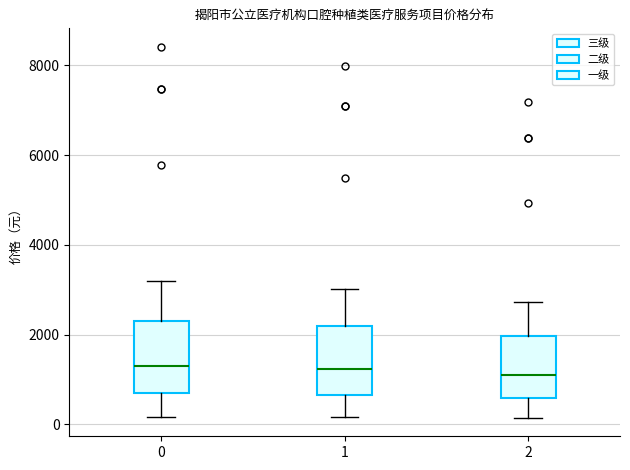

Reading left to right, read every box against the y-axis: the position of its median line, the range the box covers, and the ends of its whiskers. The values are not printed on the chart, so give them approximately, as read against the axis.

0: median 1200, box 600 to 2400, whiskers 200 to 3200
1: median 1200, box 600 to 2200, whiskers 200 to 3000
2: median 1200, box 600 to 2000, whiskers 200 to 2800